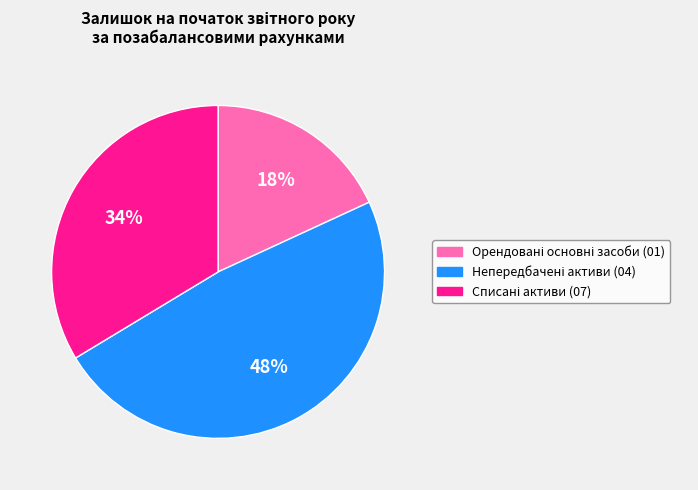

Is there any slice that represents more than half of the pie?

No